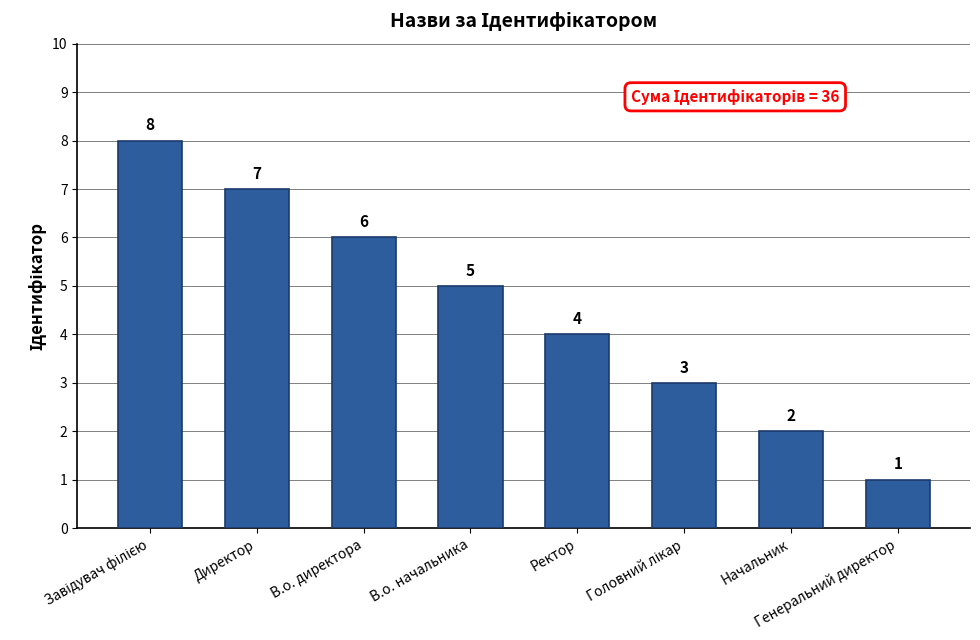

Is it true that the value at В.о. начальника is 5?

True